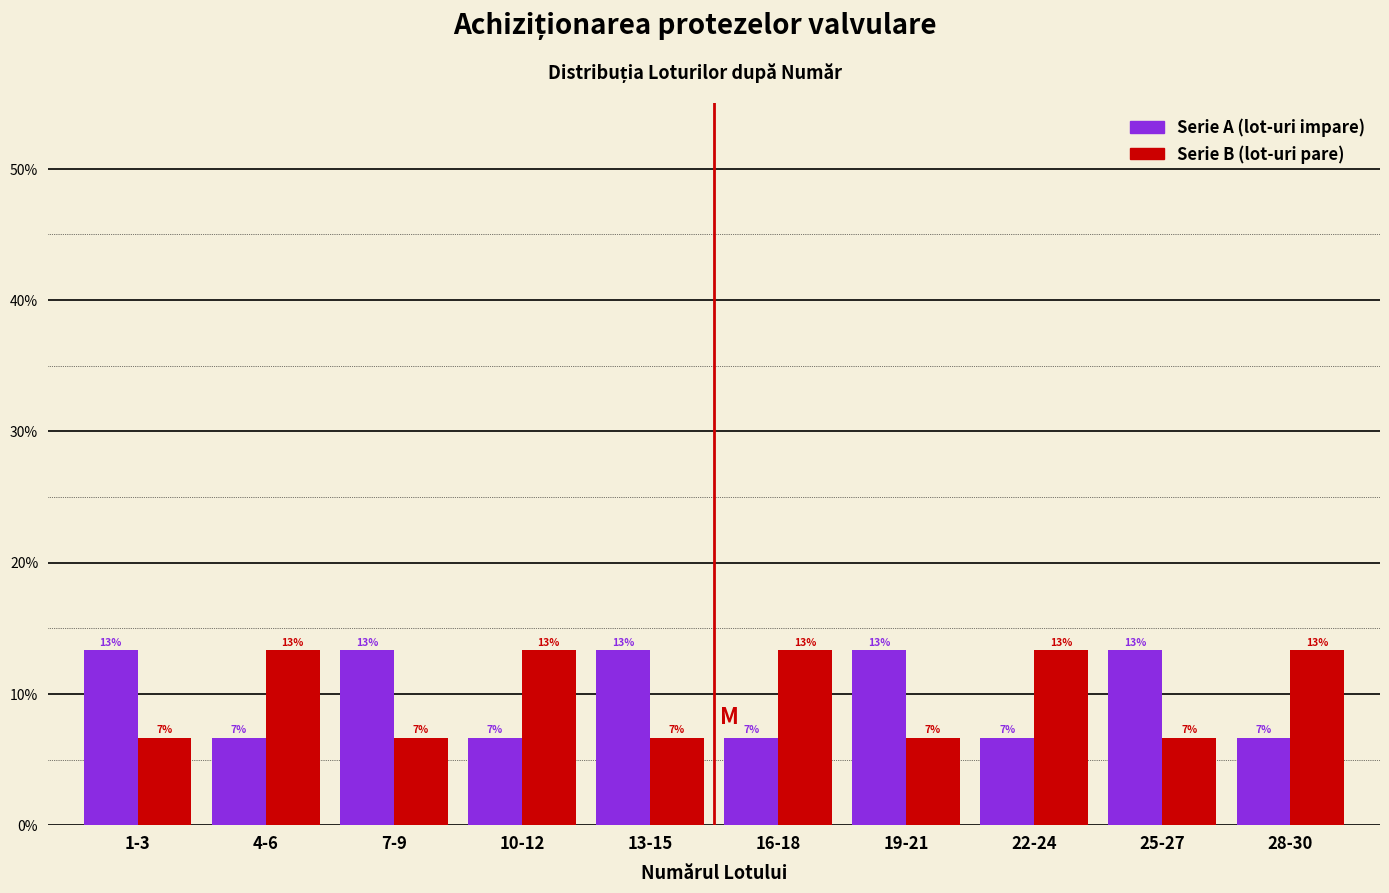

Does the chart contain stacked bars?

No